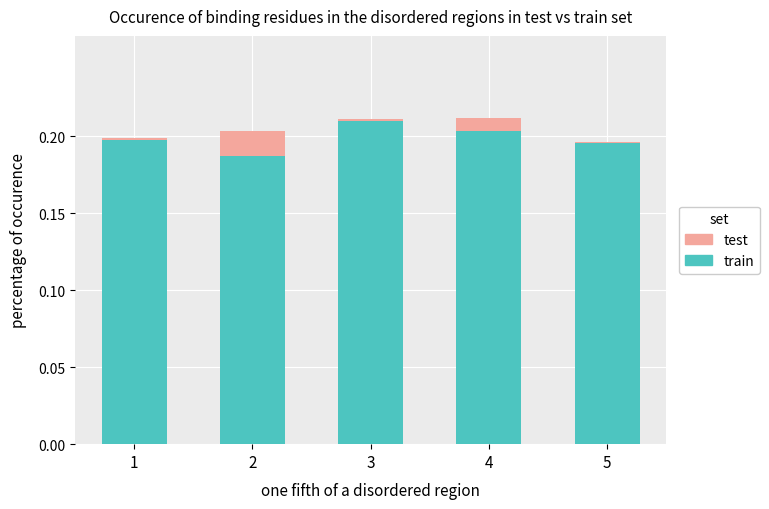

What is the sum of the train values at 3 and 1?

0.4